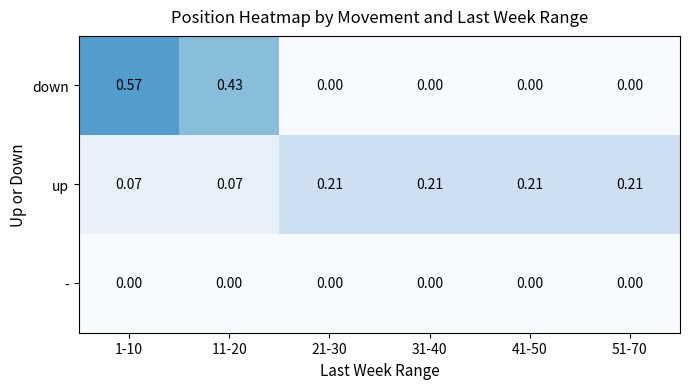

Which series has the largest total across all categories?

down